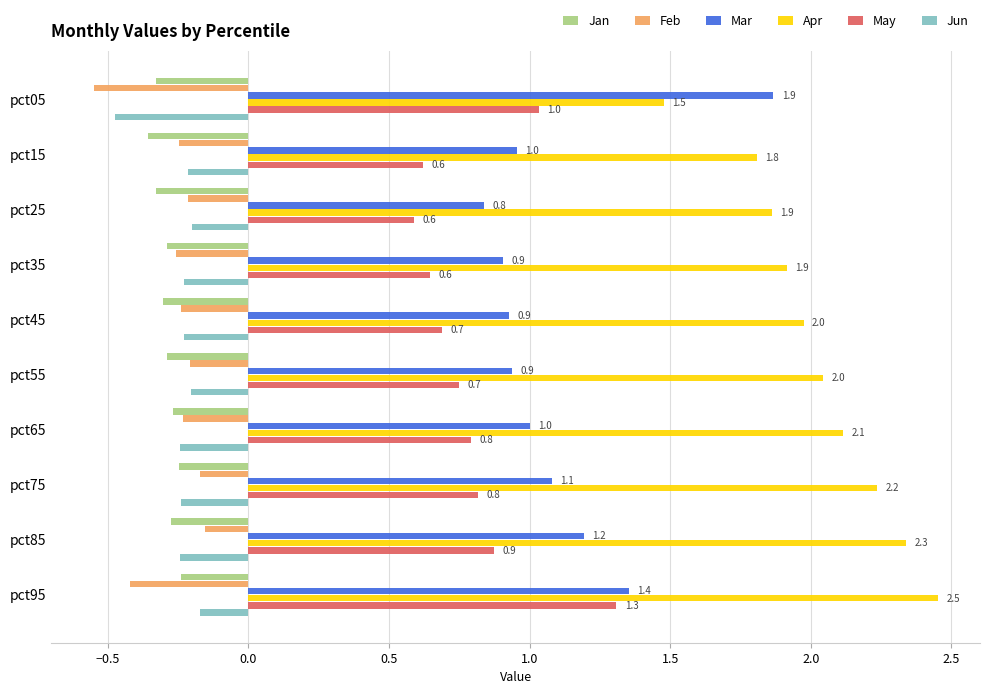

What is the average value of the Apr series?

2.0